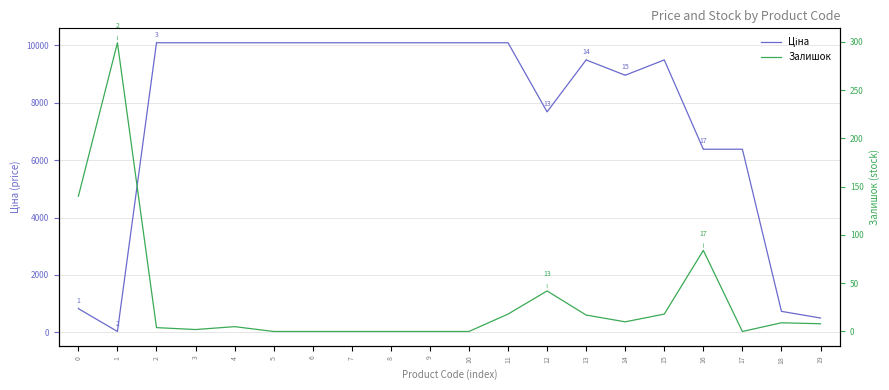

Reading right to left, extract all data points from this chart.

Ціна: 19=500.5	18=732.5	17=6378.9	16=6378.9	15=9488.2	14=8955.1	13=9488.2	12=7680.9	11=10085.8	10=10085.8	9=10085.8	8=10085.8	7=10085.8	6=10085.8	5=10085.8	4=10085.8	3=10085.8	2=10085.8	1=32.0	0=827.6
Залишок: 19=8.0	18=9.0	17=0.0	16=84.0	15=18.0	14=10.0	13=17.0	12=42.0	11=18.0	10=0.0	9=0.0	8=0.0	7=0.0	6=0.0	5=0.0	4=5.0	3=2.0	2=4.0	1=299.0	0=140.0